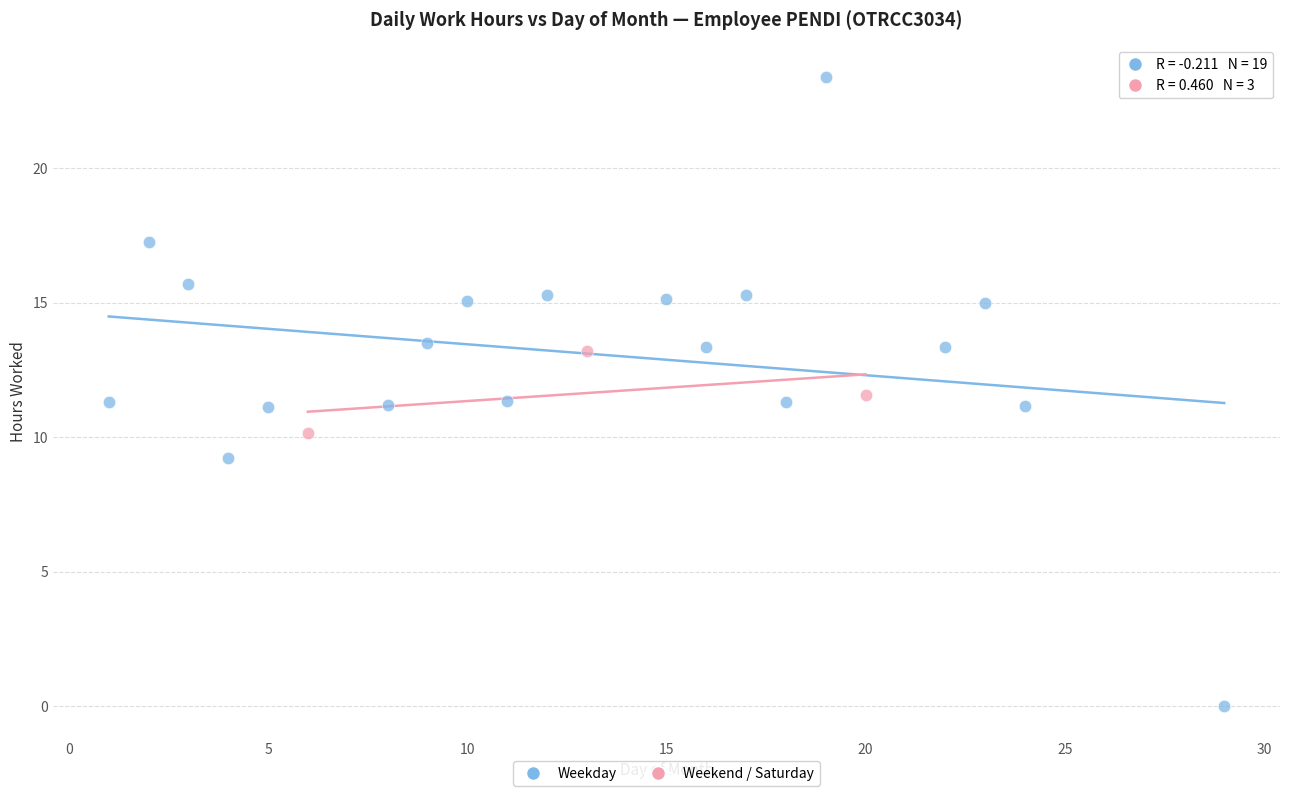

Which series contains the highest Y value?

Weekday